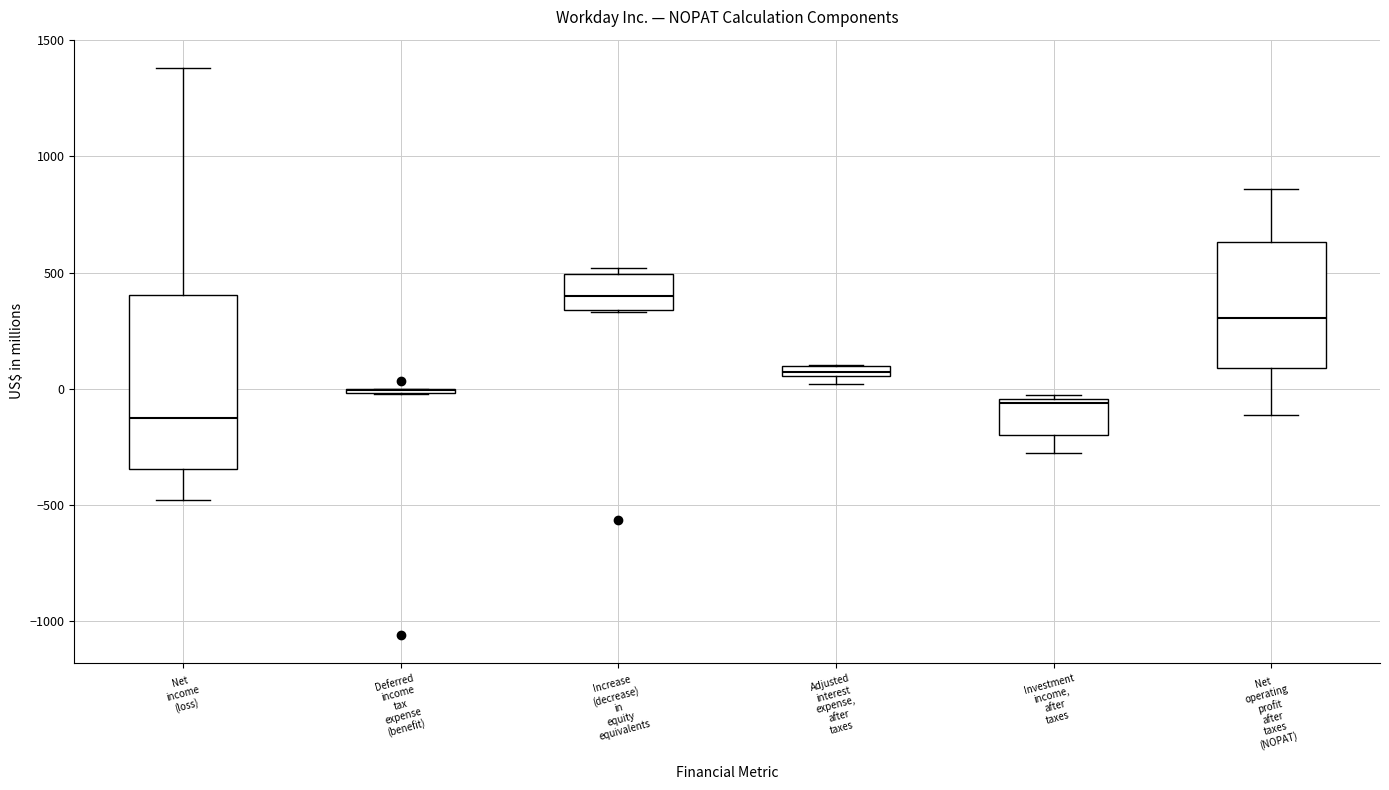

Which box is the tallest, from its lower edge to its upper edge?

Net income (loss)